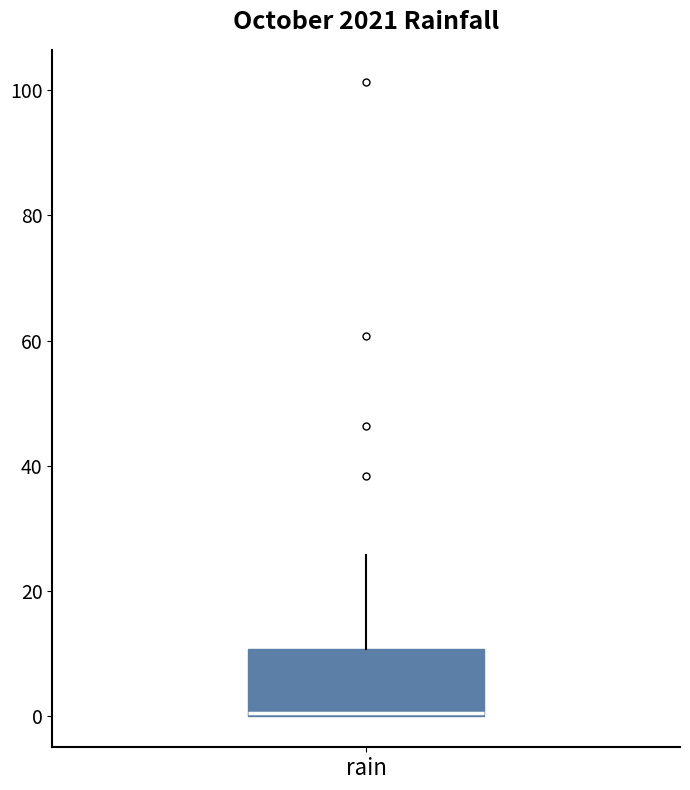

Transcribe this box plot: give where the median line is, the range the box spans, and where the two whiskers end, as read against the y-axis. The values are not printed on the chart, so give them approximately, as read against the axis.

median 0 (drawn on the box's lower edge), box 0 to 10, whiskers 0 to 26